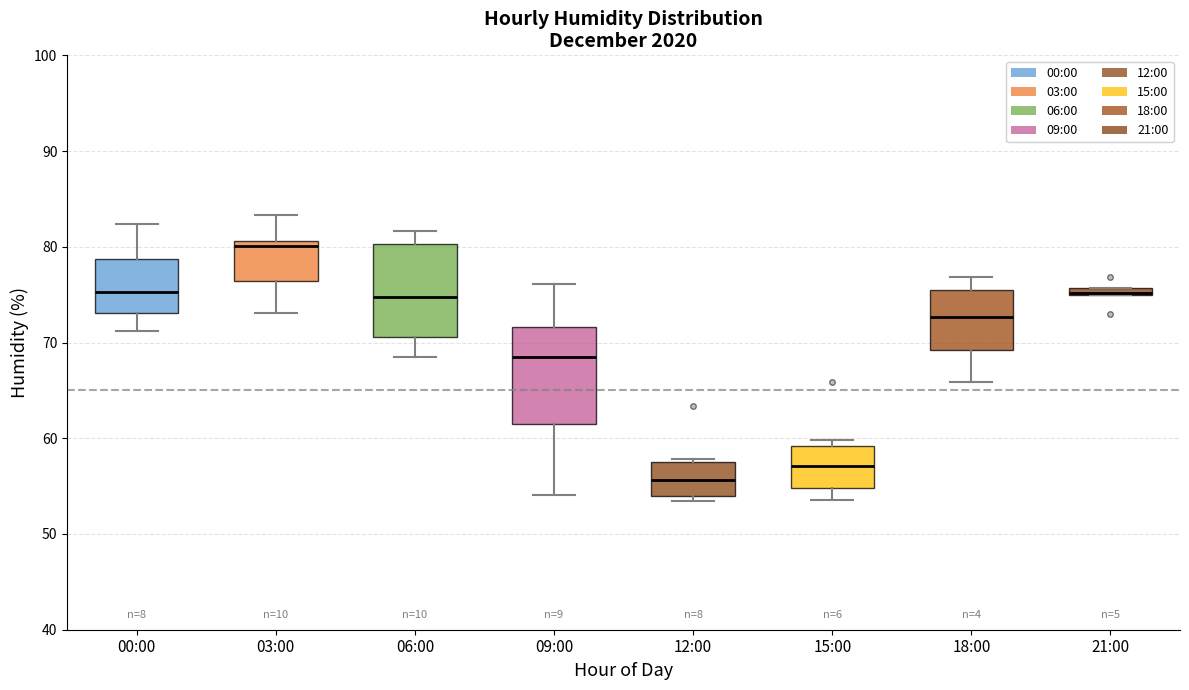

Where does the median line of the box for 06:00 sit on the y-axis? The values are not printed on the chart, so give them approximately, as read against the axis.

75